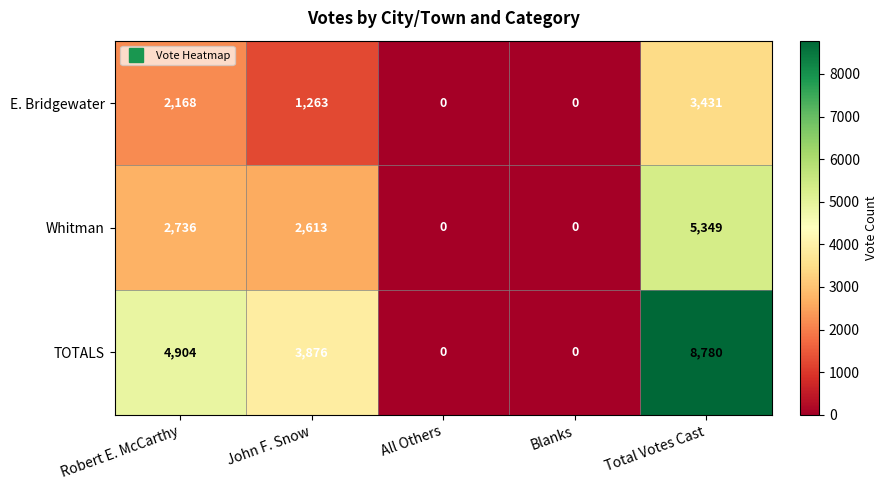

Count the number of data series in this chart.

3